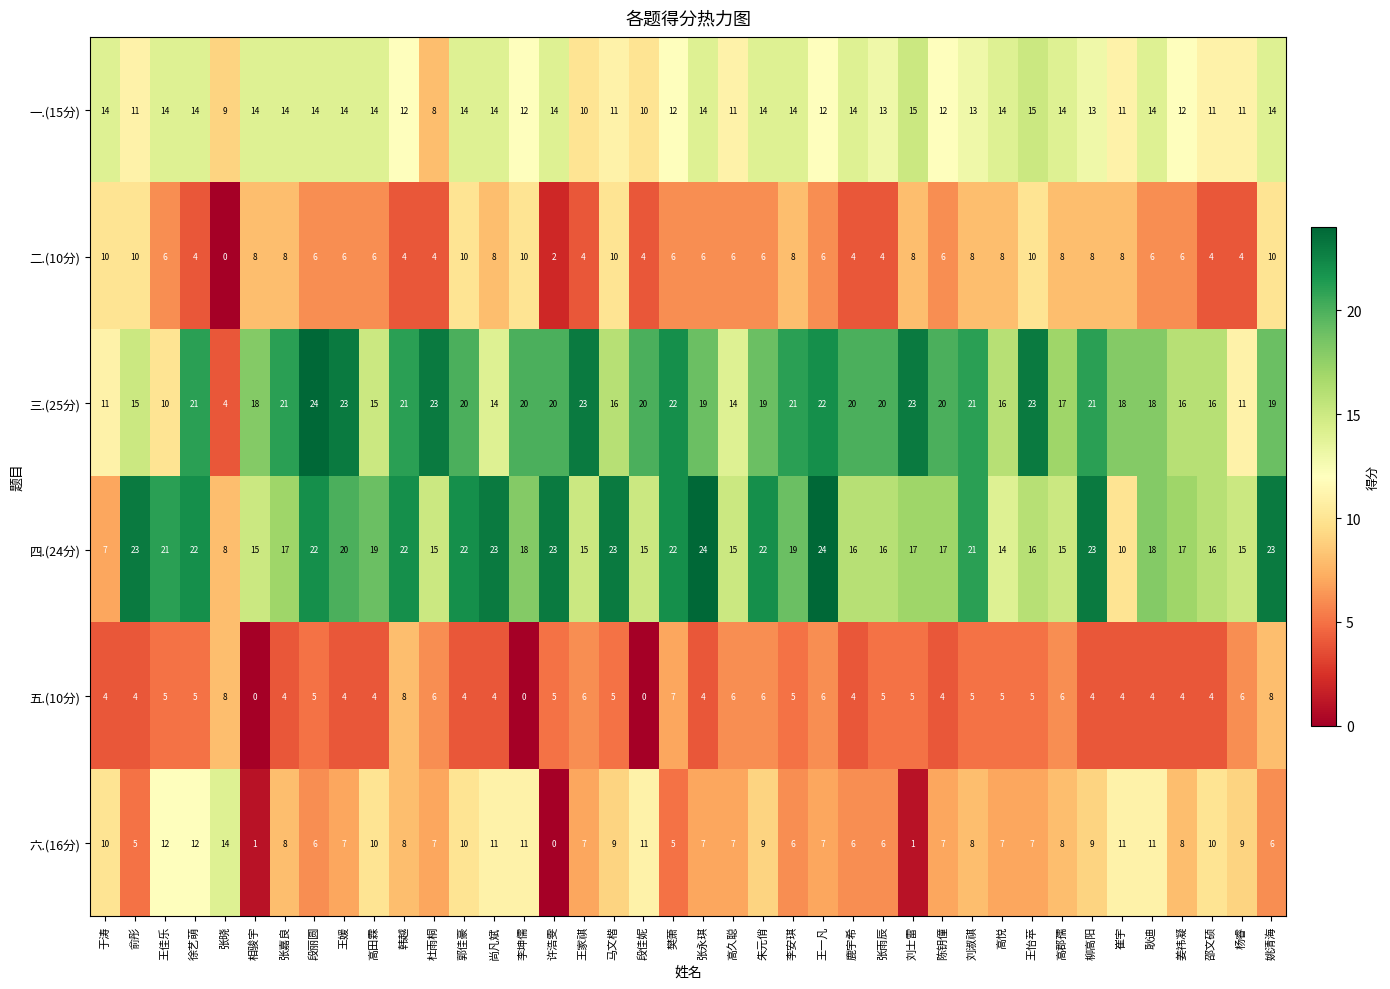

What is the total value across all series at 马文楷?

74